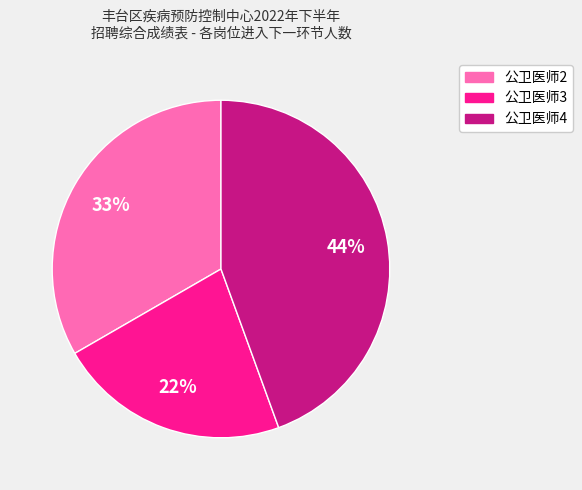

How many slices are in this pie chart?

3